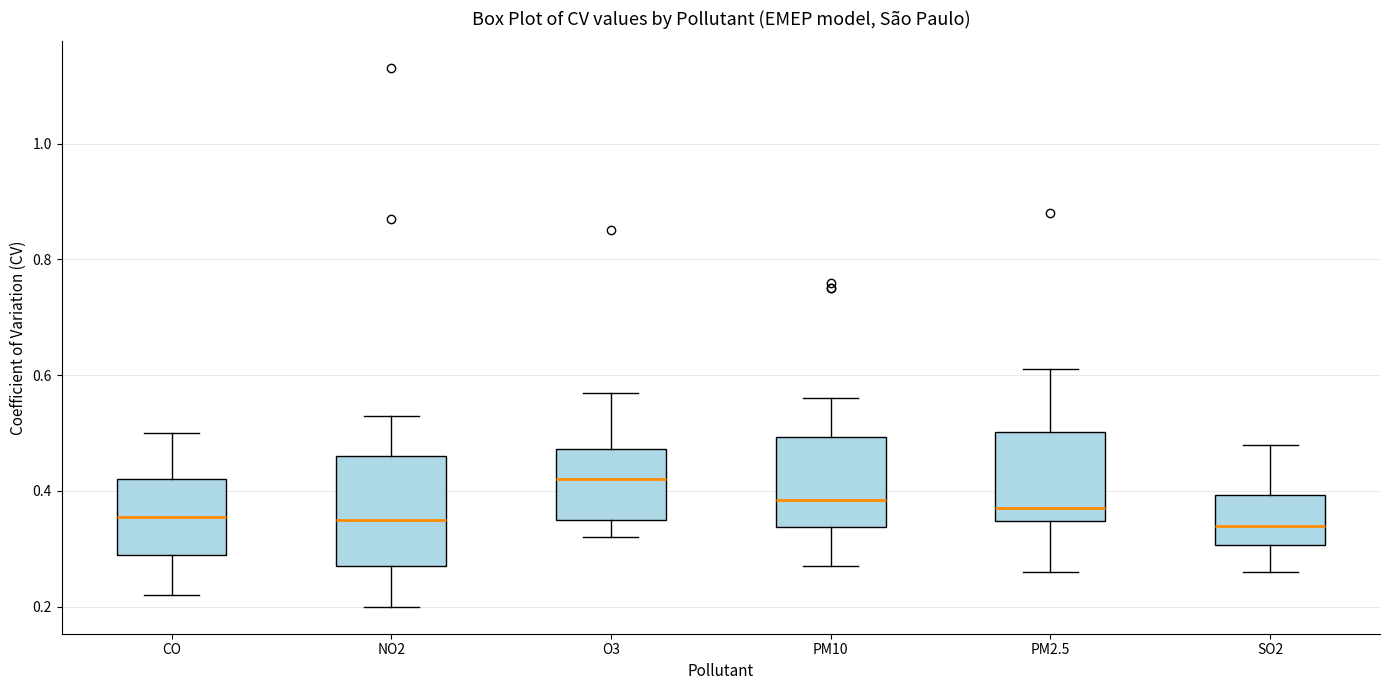

Comparing the boxes themselves (not the whiskers), which one is the tallest?

NO2